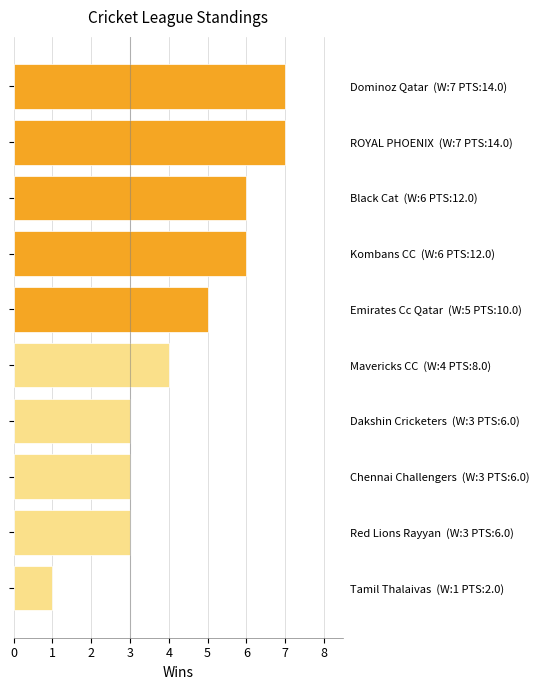

What is the value of the 3rd bar from the left?

3